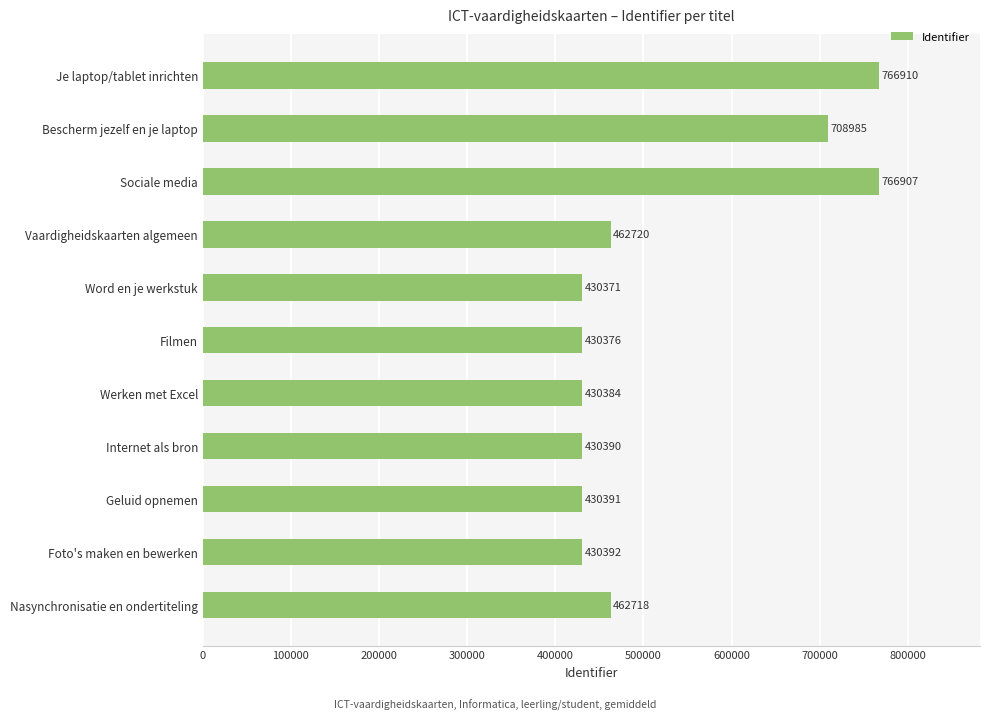

What is the smallest value displayed?

430371